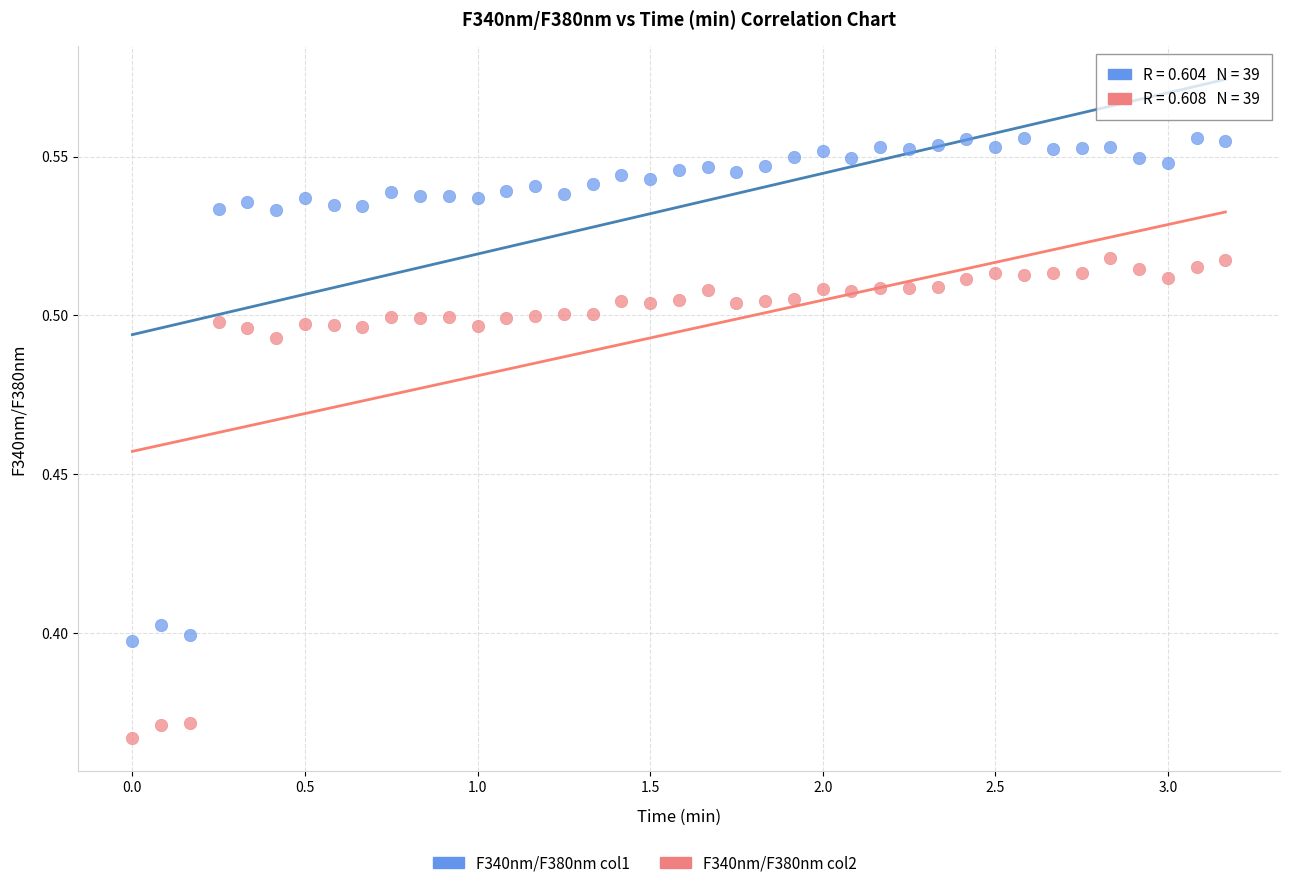

Across all data points, what is the range of X values (max minus min)?

3.2